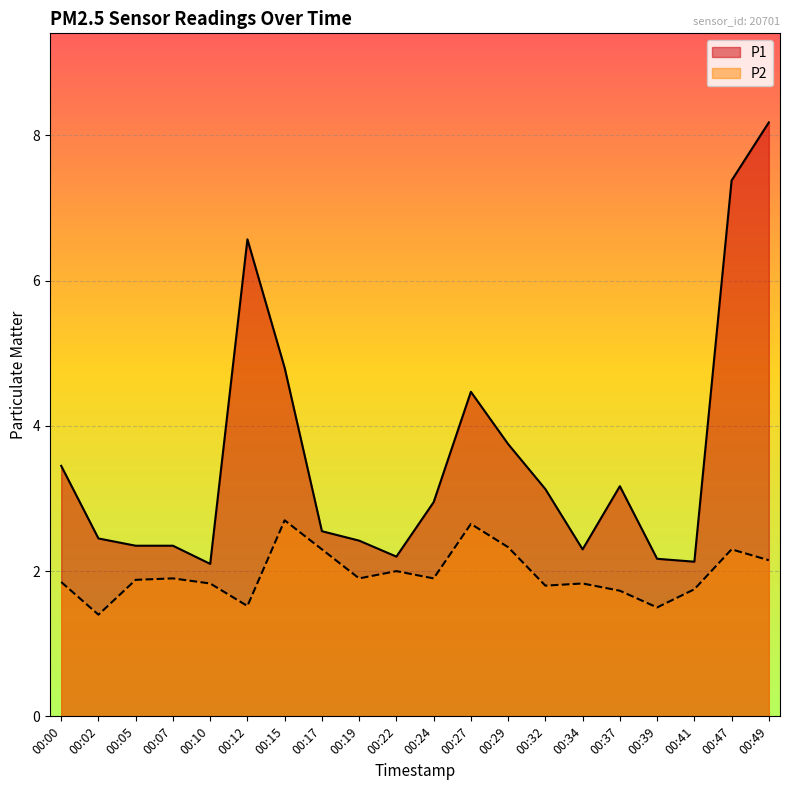

At which category does P2 reach its first local peak?

00:07